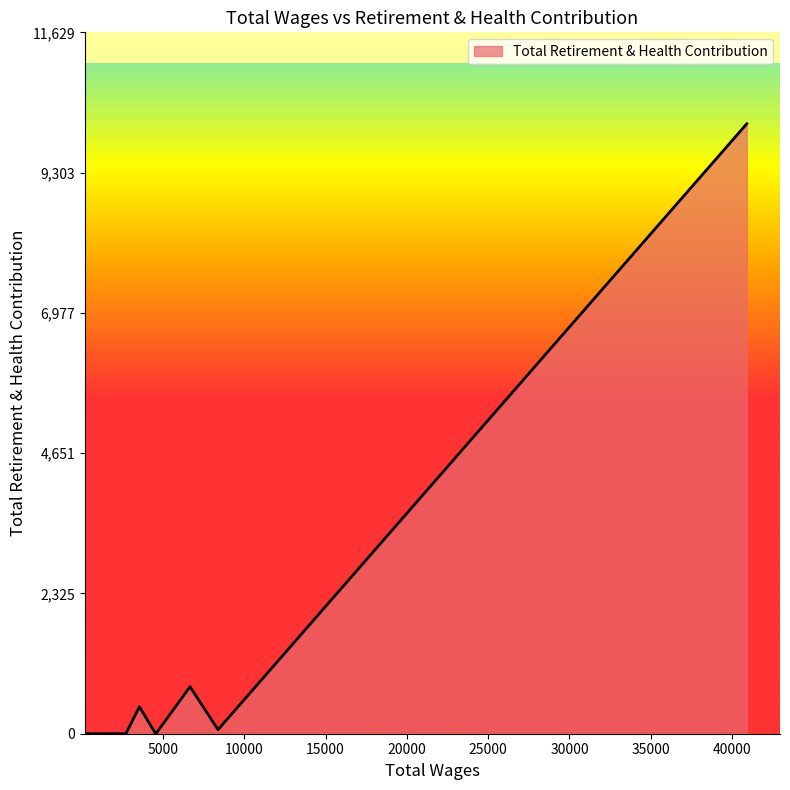

Does the chart display data point markers on the line(s)?

No